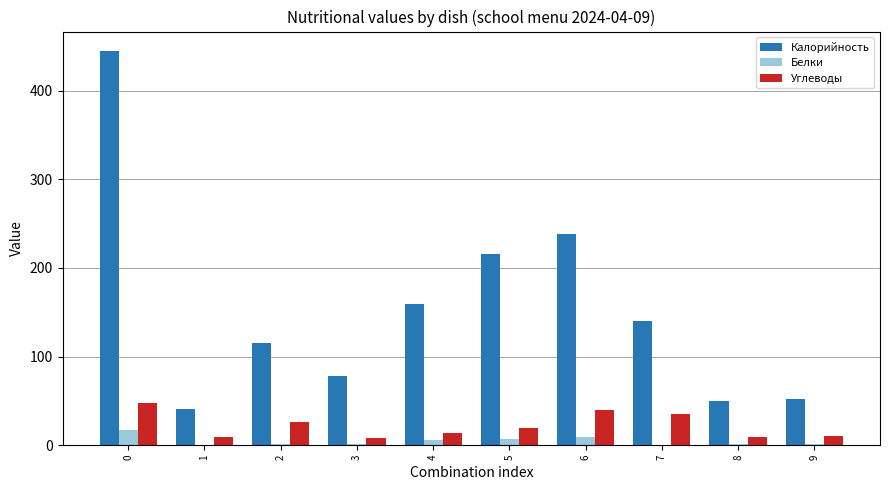

True or false: Калорийность has a value of 185.6 at 7.

False